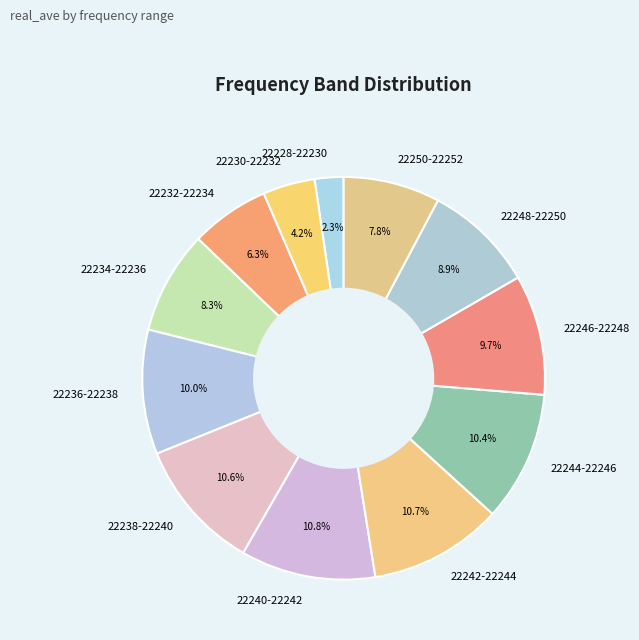

What percentage is NOT represented by 22240-22242?

89.2%